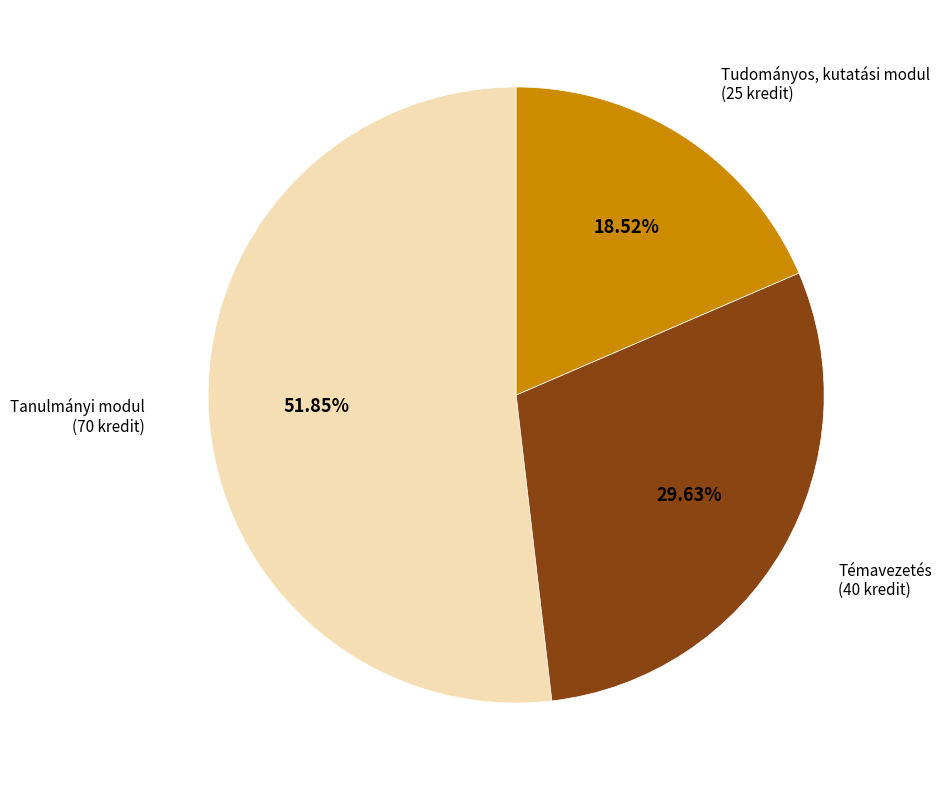

To the nearest percent, what is the average slice percentage?

33%